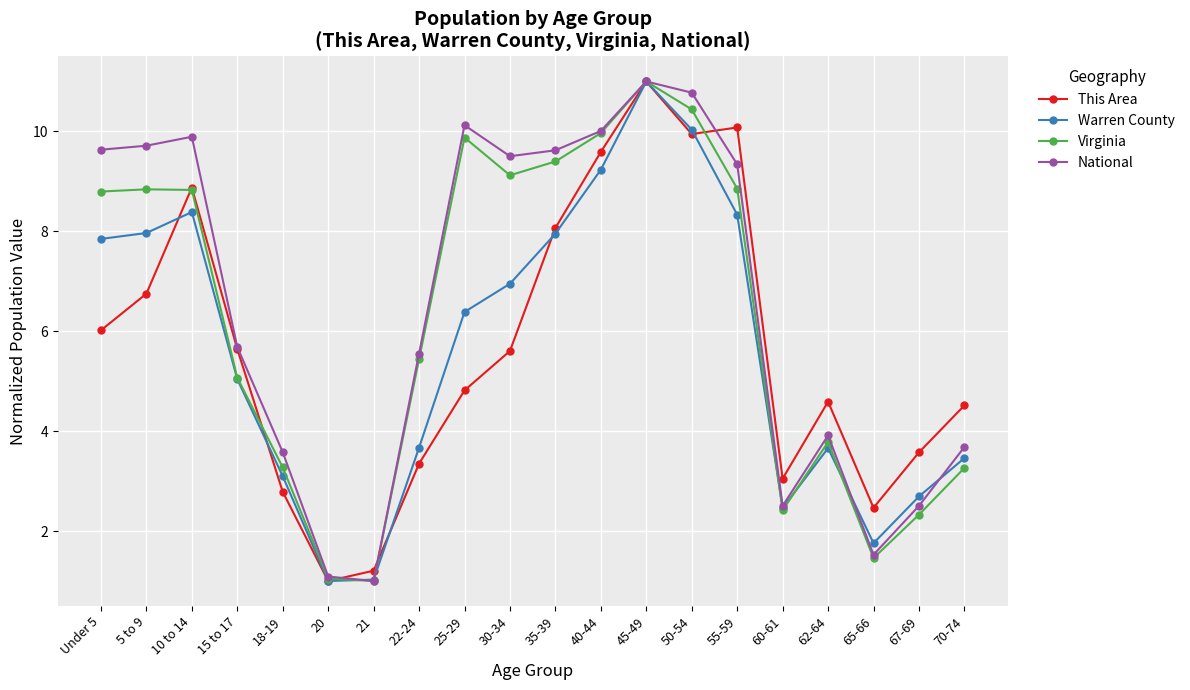

What is the label of the 10th point from the right?

35-39